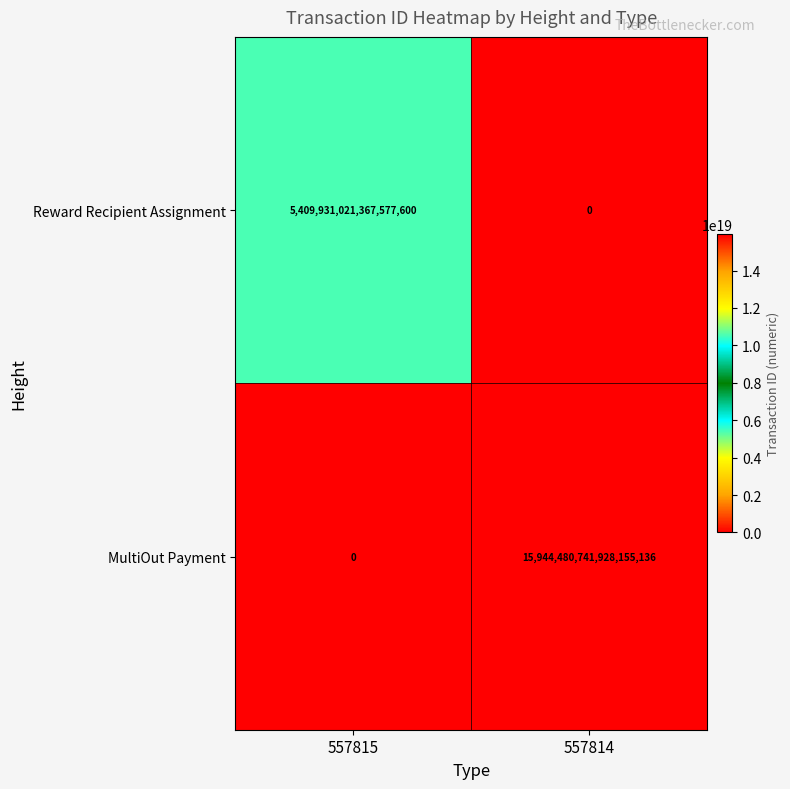

Which category has the highest value across all series?

557814